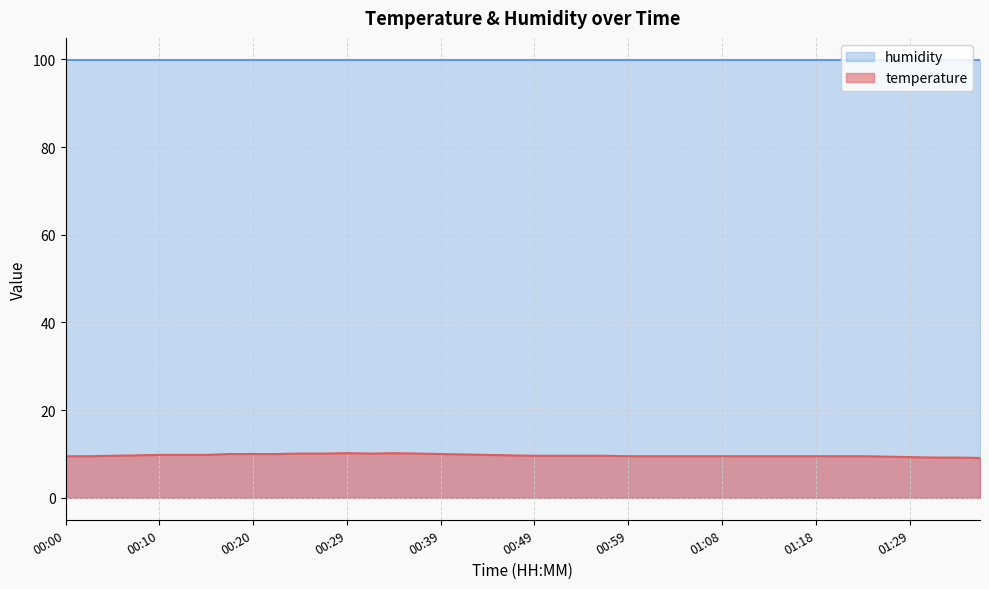

List the labels in order of value, largest first.

00:29, 00:34, 00:25, 00:27, 00:32, 00:37, 00:17, 00:20, 00:22, 00:39, 00:42, 00:10, 00:12, 00:14, 00:44, 00:07, 00:46, 00:04, 00:49, 00:51, 00:54, 00:56, 00:00, 00:02, 00:59, 01:01, 01:03, 01:06, 01:08, 01:11, 01:14, 01:16, 01:18, 01:21, 01:23, 01:26, 01:29, 01:31, 01:34, 01:36